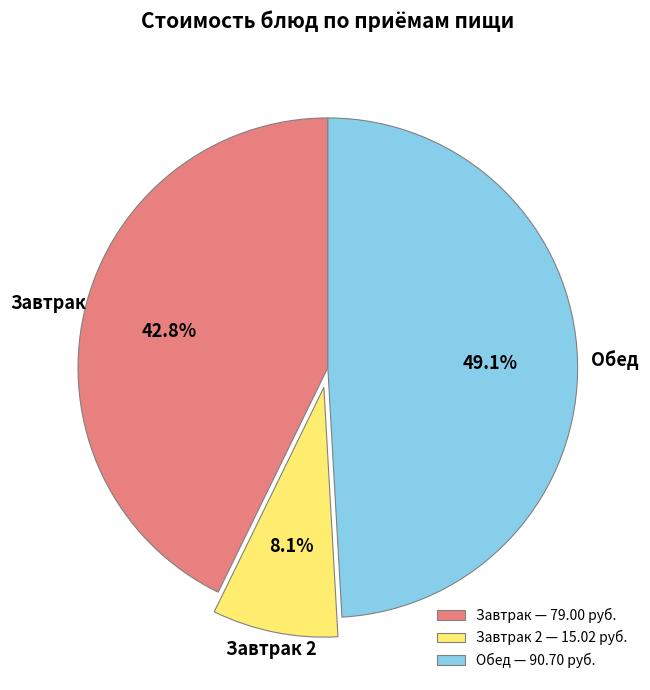

Which slice is the smallest?

Завтрак 2 — 15.02 руб.